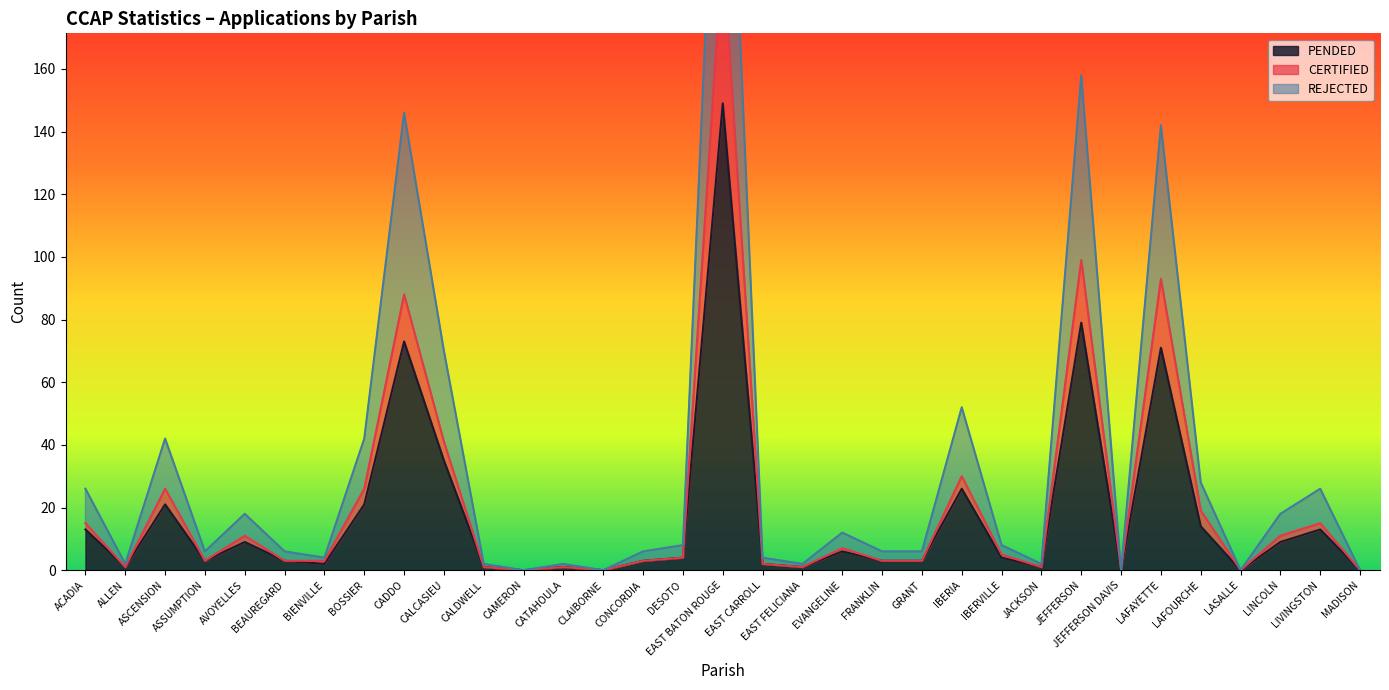

Reading right to left, what are all the values shown in this chart?

PENDED: MADISON=0	LIVINGSTON=13	LINCOLN=9	LASALLE=0	LAFOURCHE=14	LAFAYETTE=71	JEFFERSON DAVIS=0	JEFFERSON=79	JACKSON=1	IBERVILLE=4	IBERIA=26	GRANT=3	FRANKLIN=3	EVANGELINE=6	EAST FELICIANA=1	EAST CARROLL=2	EAST BATON ROUGE=149	DESOTO=4	CONCORDIA=3	CLAIBORNE=0	CATAHOULA=1	CAMERON=0	CALDWELL=1	CALCASIEU=35	CADDO=73	BOSSIER=21	BIENVILLE=2	BEAUREGARD=3	AVOYELLES=9	ASSUMPTION=3	ASCENSION=21	ALLEN=1	ACADIA=13
CERTIFIED: MADISON=0	LIVINGSTON=15	LINCOLN=11	LASALLE=0	LAFOURCHE=19	LAFAYETTE=93	JEFFERSON DAVIS=0	JEFFERSON=99	JACKSON=1	IBERVILLE=5	IBERIA=30	GRANT=3	FRANKLIN=3	EVANGELINE=7	EAST FELICIANA=1	EAST CARROLL=2	EAST BATON ROUGE=199	DESOTO=4	CONCORDIA=3	CLAIBORNE=0	CATAHOULA=1	CAMERON=0	CALDWELL=1	CALCASIEU=41	CADDO=88	BOSSIER=26	BIENVILLE=3	BEAUREGARD=3	AVOYELLES=11	ASSUMPTION=3	ASCENSION=26	ALLEN=1	ACADIA=15
REJECTED: MADISON=0	LIVINGSTON=26	LINCOLN=18	LASALLE=0	LAFOURCHE=28	LAFAYETTE=142	JEFFERSON DAVIS=0	JEFFERSON=158	JACKSON=2	IBERVILLE=8	IBERIA=52	GRANT=6	FRANKLIN=6	EVANGELINE=12	EAST FELICIANA=2	EAST CARROLL=4	EAST BATON ROUGE=298	DESOTO=8	CONCORDIA=6	CLAIBORNE=0	CATAHOULA=2	CAMERON=0	CALDWELL=2	CALCASIEU=70	CADDO=146	BOSSIER=42	BIENVILLE=4	BEAUREGARD=6	AVOYELLES=18	ASSUMPTION=6	ASCENSION=42	ALLEN=2	ACADIA=26